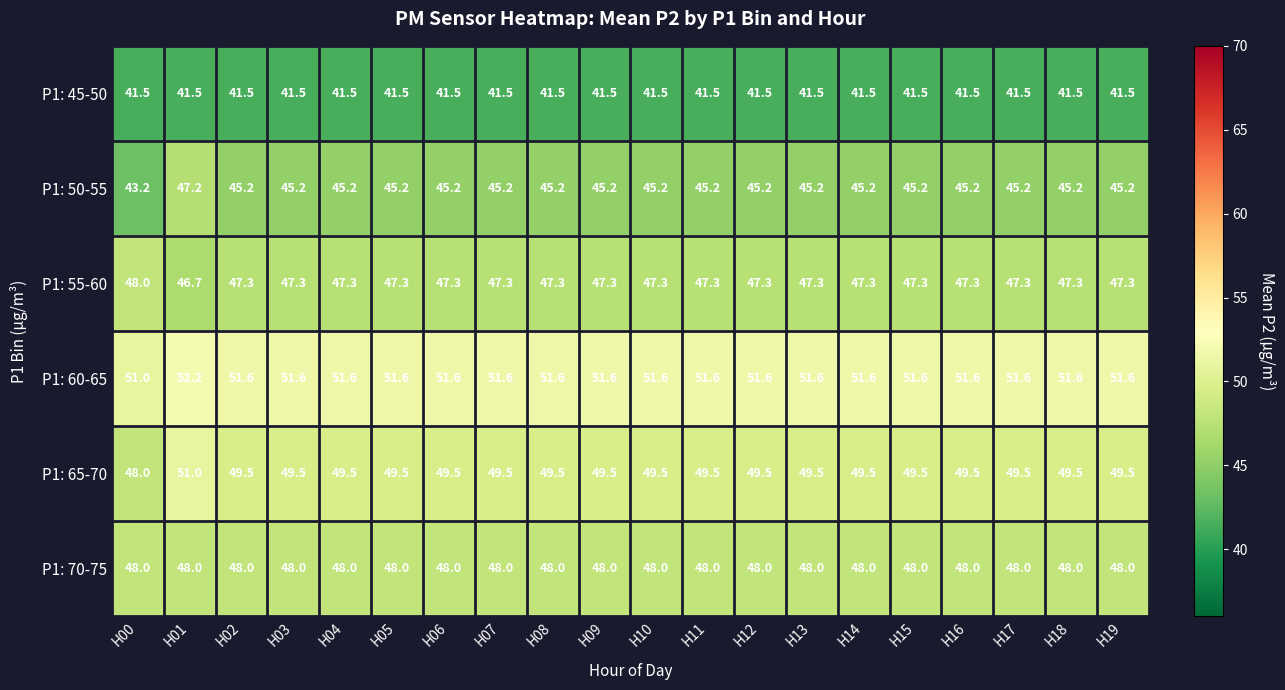

Which series has the largest total across all categories?

P1: 60-65